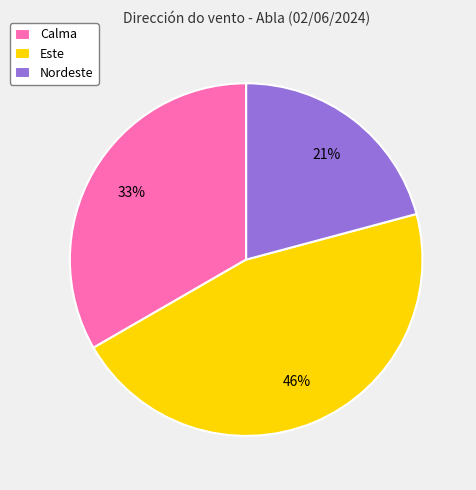

Do Calma and Nordeste together represent more than half of the pie?

Yes